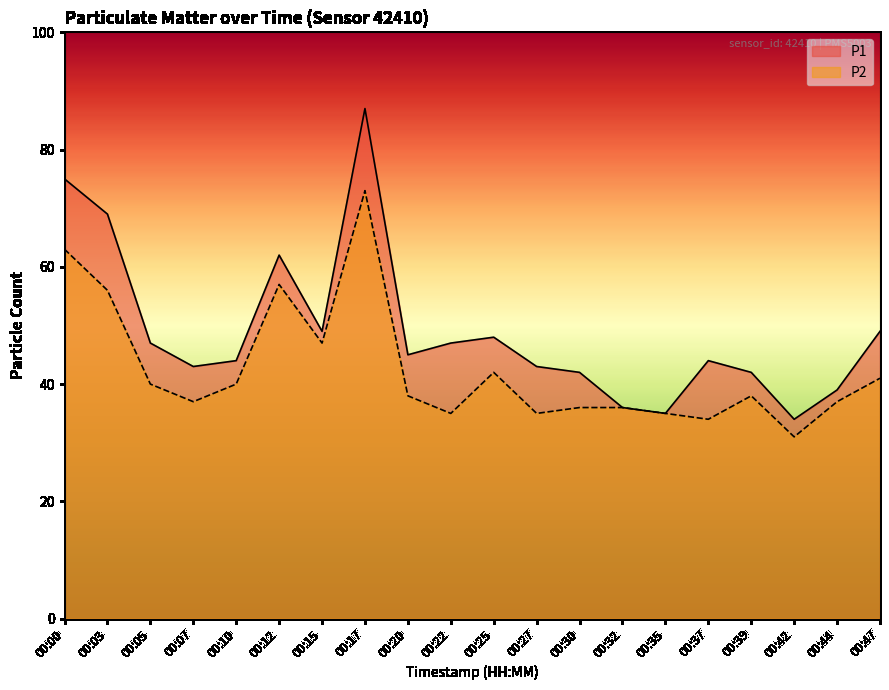

Where is P2 nearest to the value 52?

00:03